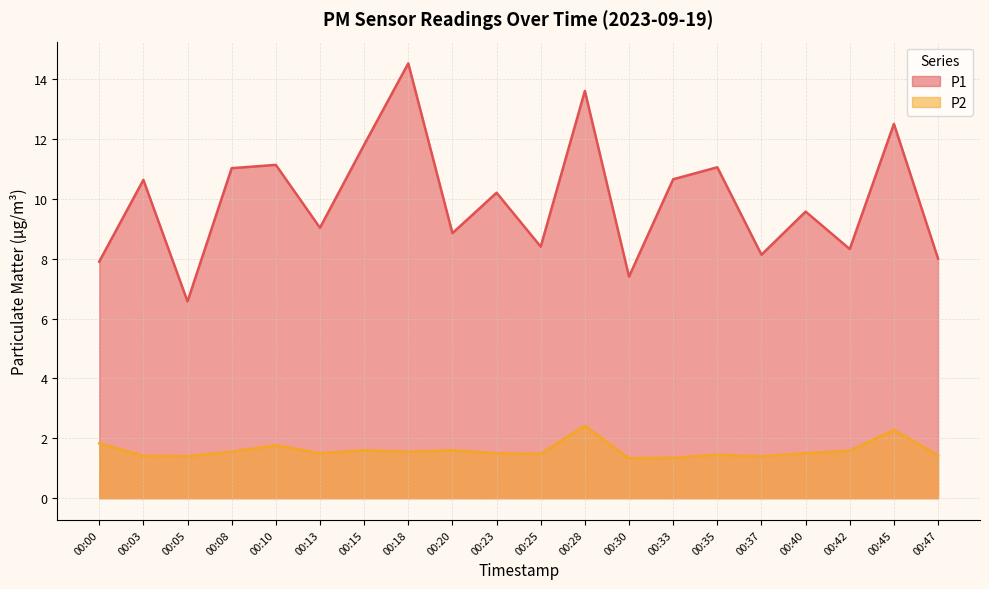

What is the sum of the P1 values at 00:30 and 00:10?

18.5